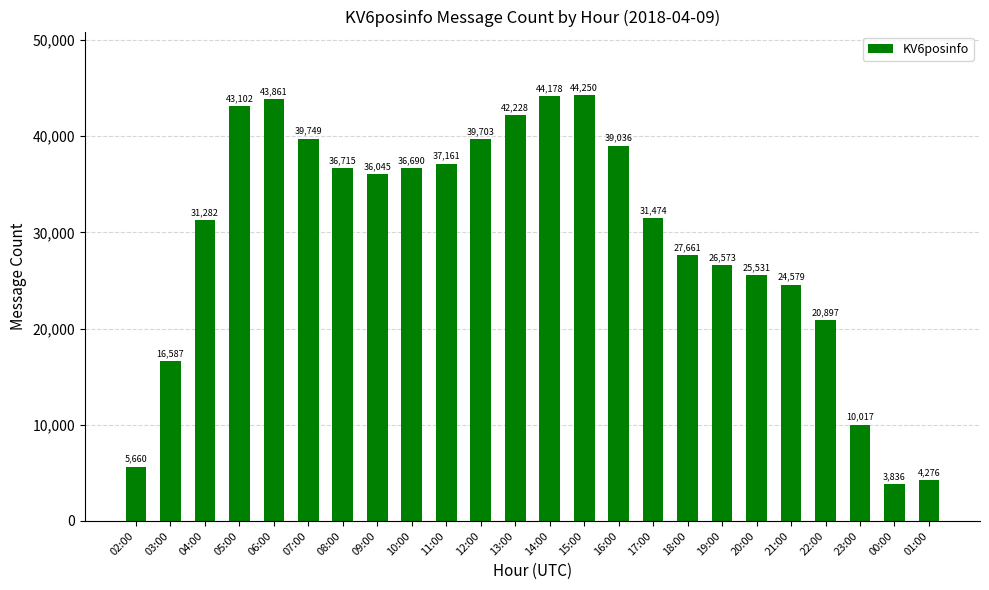

Which category has the highest value across all series?

15:00